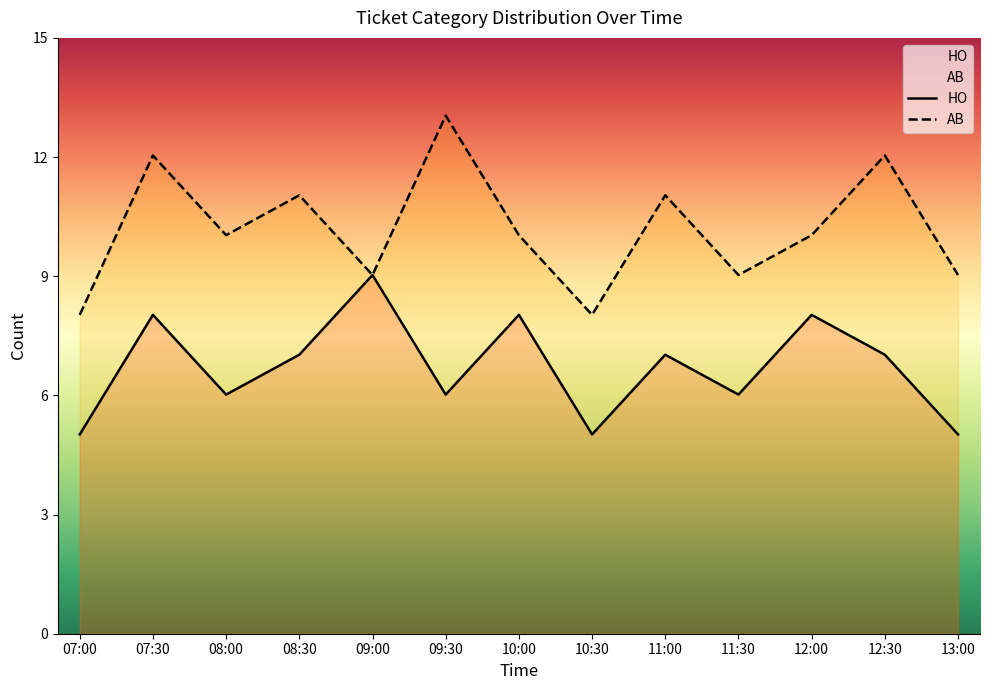

What position from the left is 10:30?

8